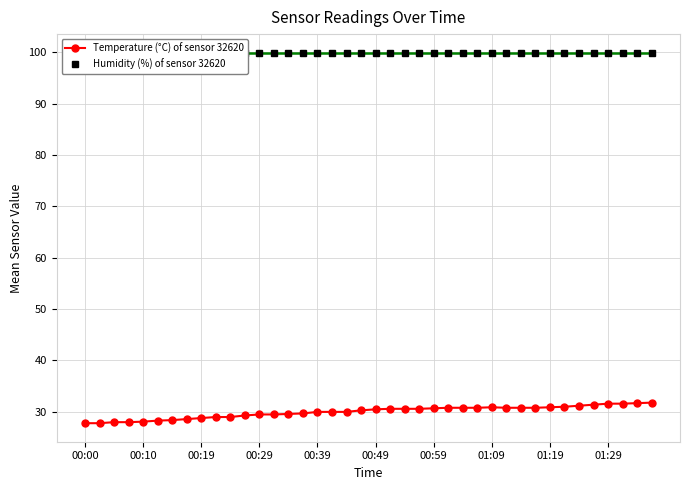

Count the number of data series in this chart.

2